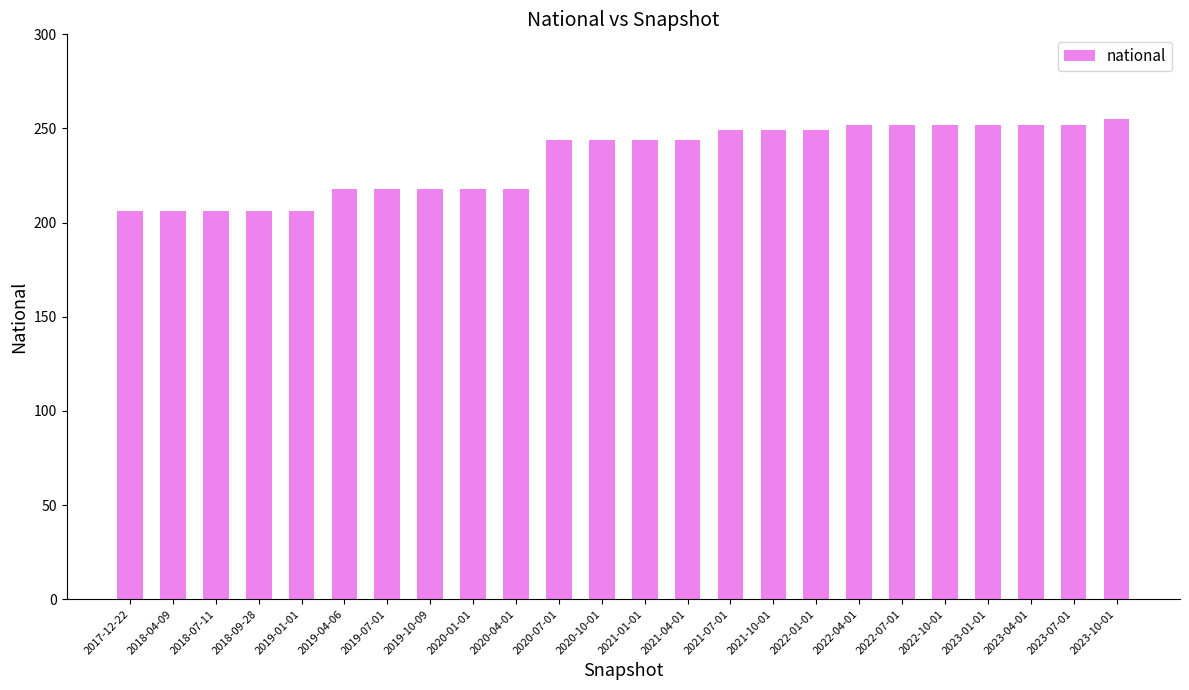

How many categories are shown in the chart?

24